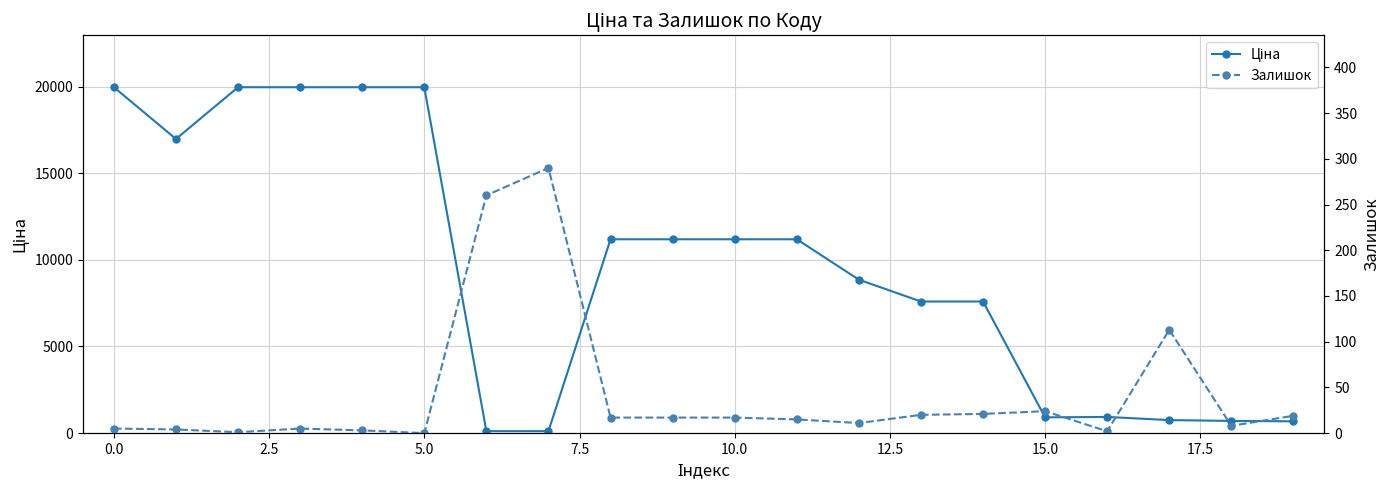

Rank the series by their average value, from highest to lowest.

Ціна, Залишок